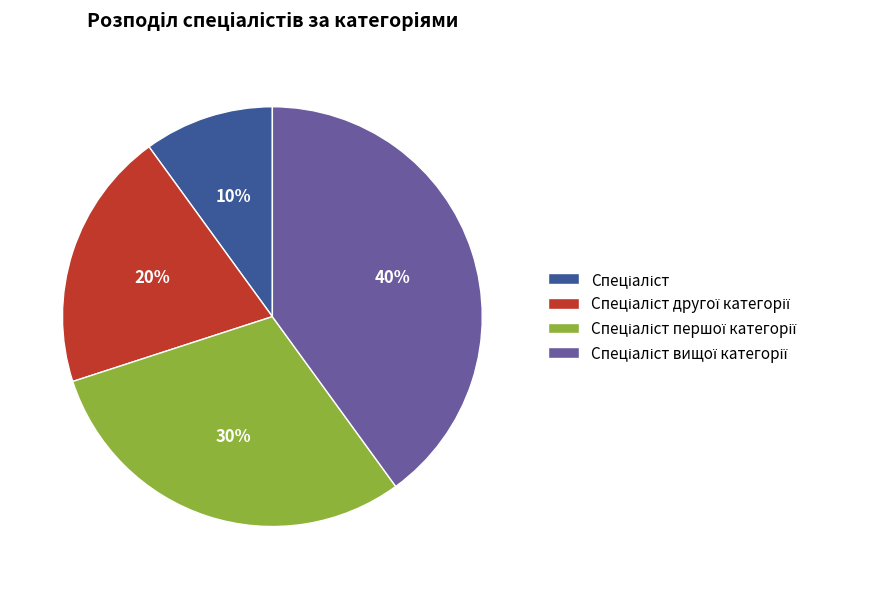

Does any single category account for the majority?

No